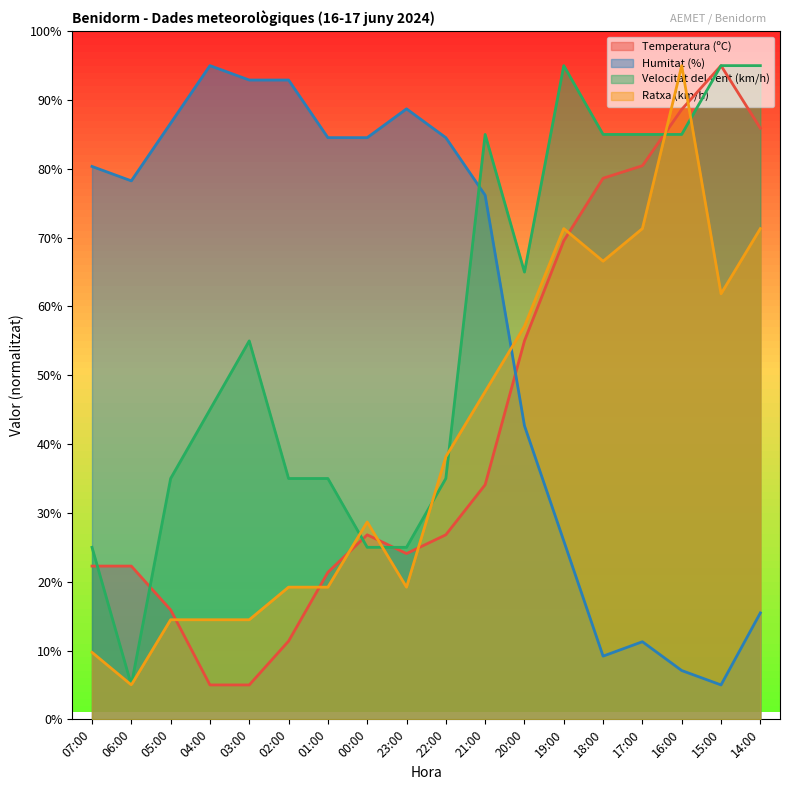

Rank the categories by Ratxa (km/h) value from highest to lowest.

16:00, 19:00, 17:00, 14:00, 18:00, 15:00, 20:00, 21:00, 22:00, 00:00, 02:00, 01:00, 23:00, 05:00, 04:00, 03:00, 07:00, 06:00